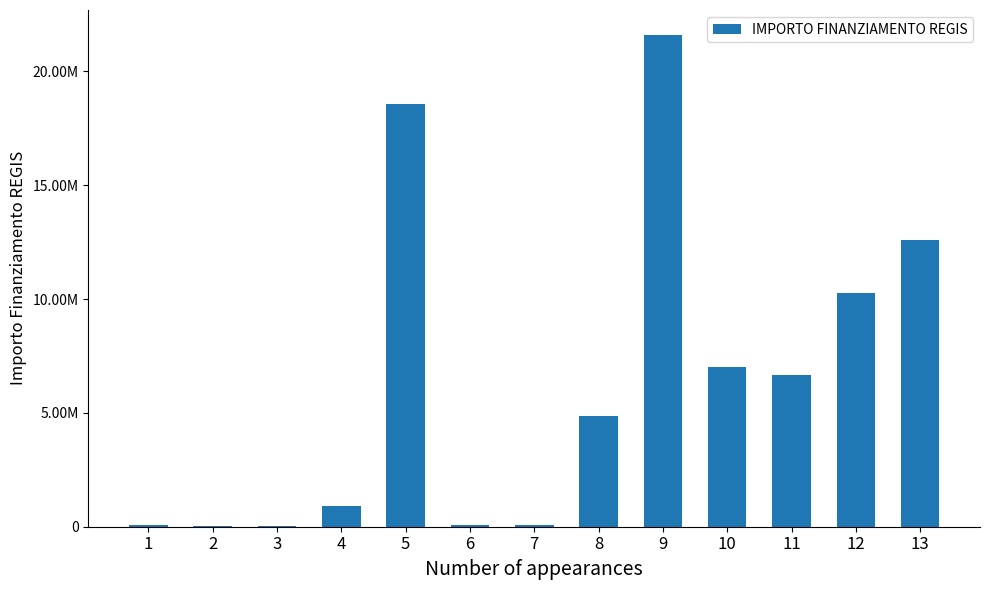

What is the minimum value shown in the chart?

25552.0